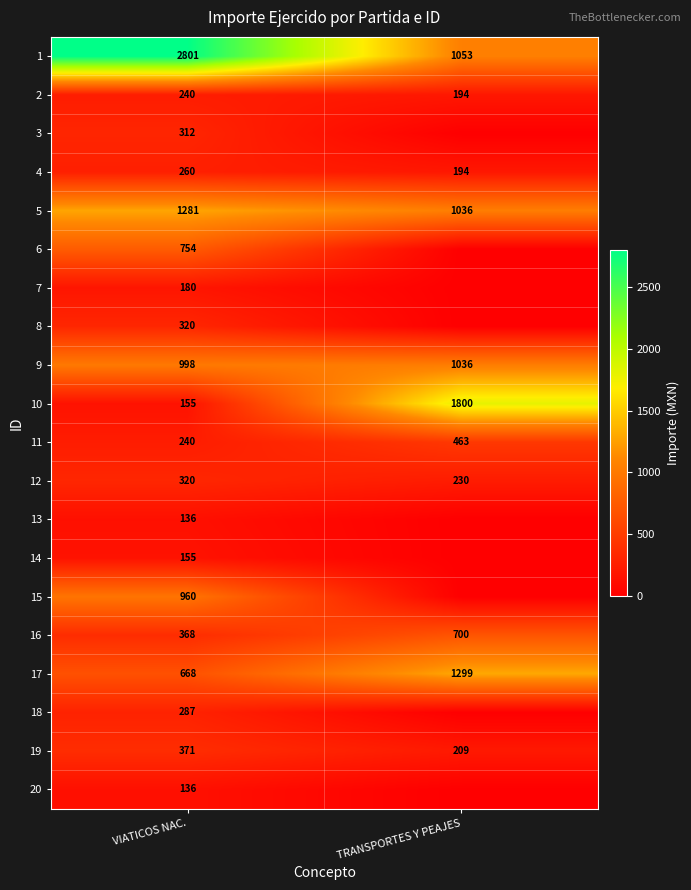

Is it true that 16 equals 642.2 at VIATICOS NAC.?

False